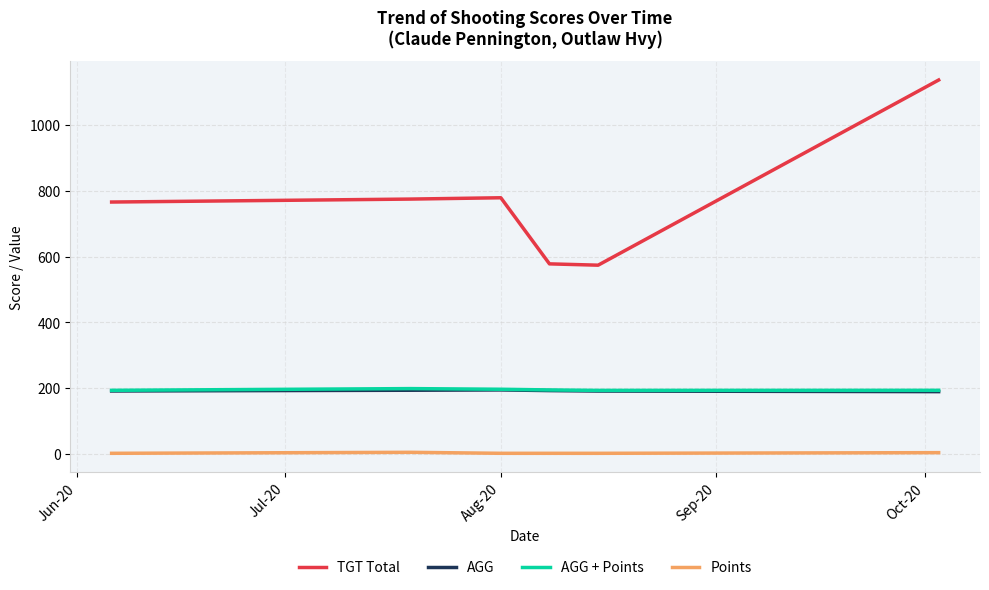

Which series has the largest range (max minus min)?

TGT Total